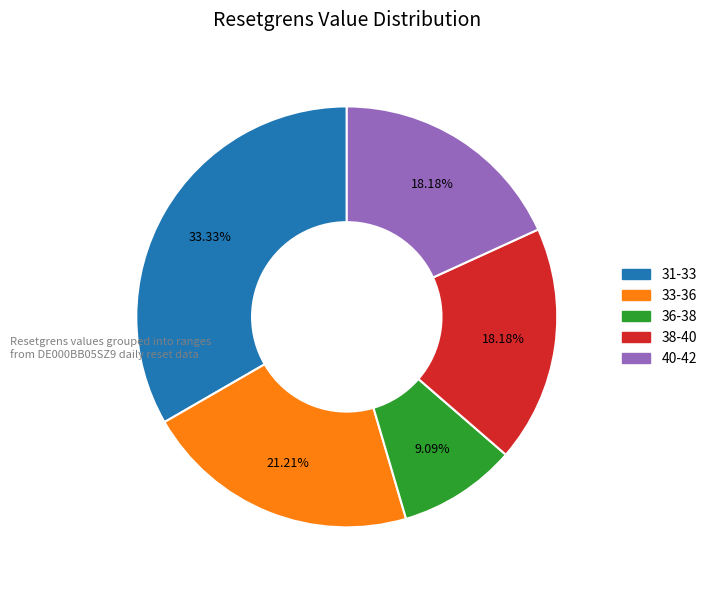

Is there a majority slice in this chart?

No